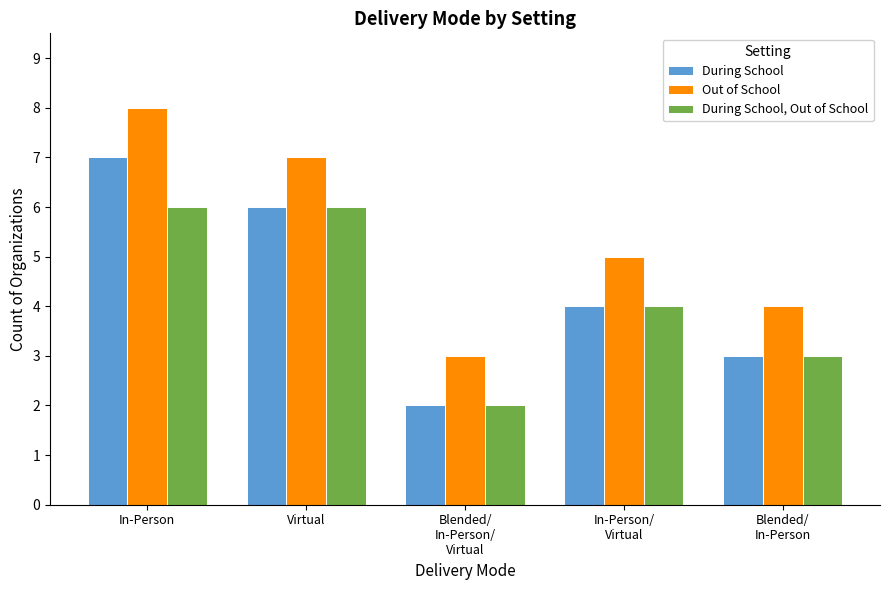

True or false: During School, Out of School has a value of 3 at Blended/
In-Person/
Virtual.

False